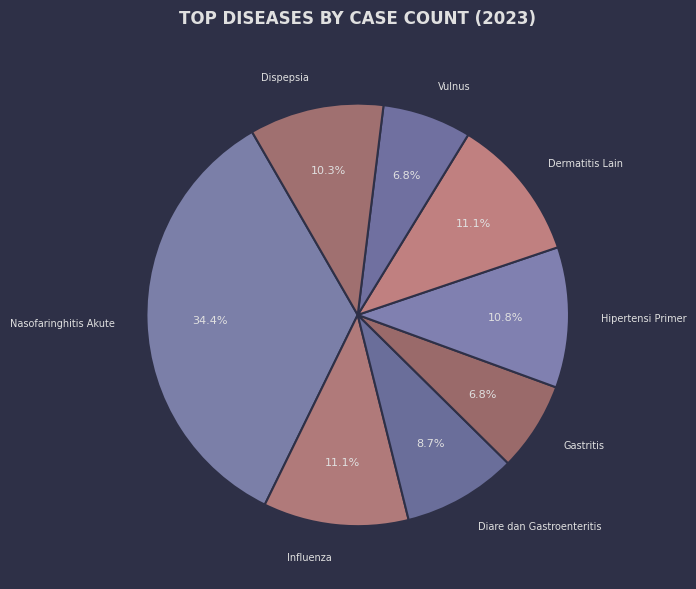

To the nearest percent, what is the difference between the largest and smallest slice percentages?

28%